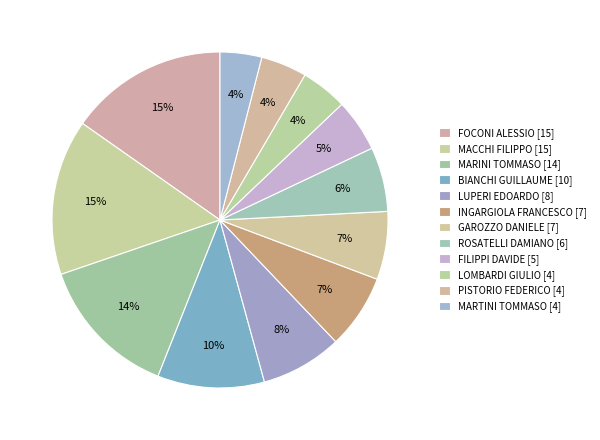

To the nearest percent, what percentage of the pie is INGARGIOLA FRANCESCO?

7%